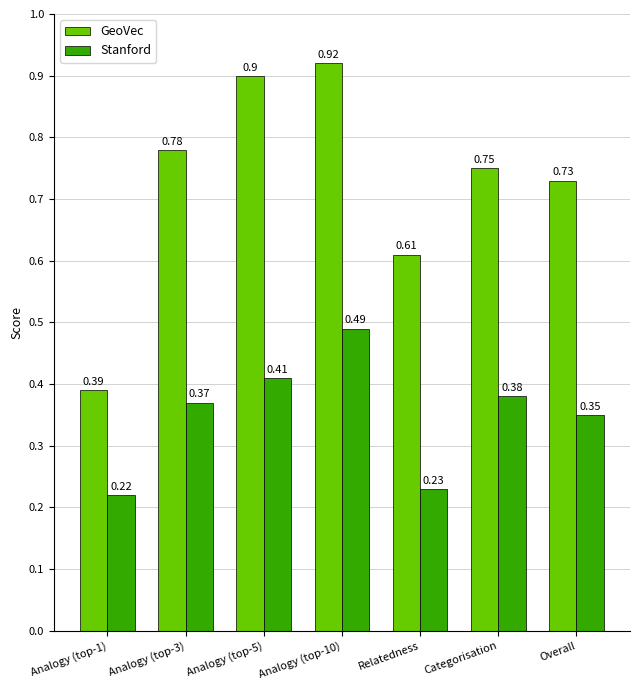

The value of Stanford at Analogy (top-10) is 0.8. True or false?

False